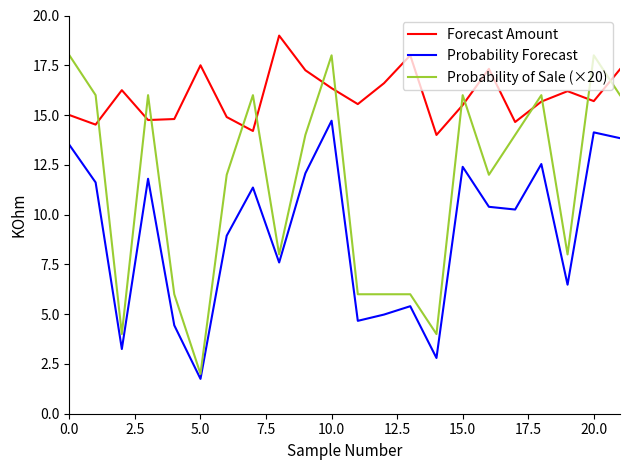

Which series has the largest total across all categories?

Forecast Amount